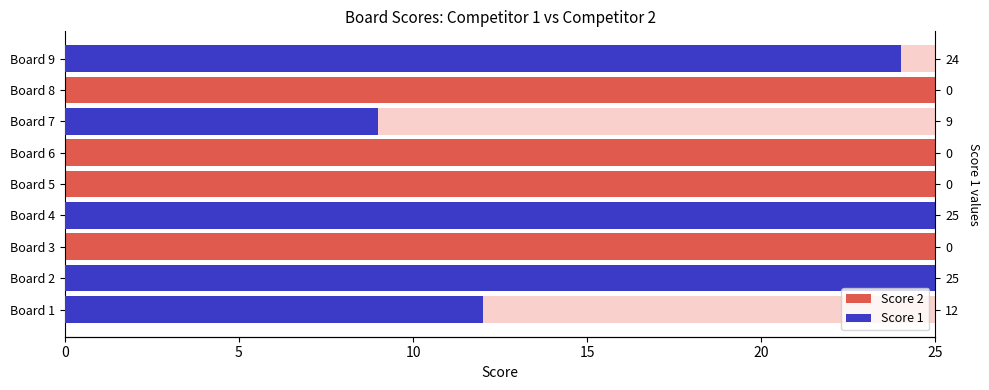

Is the value of Score 1 at 20 greater than the value of Score 2 at 0?

No